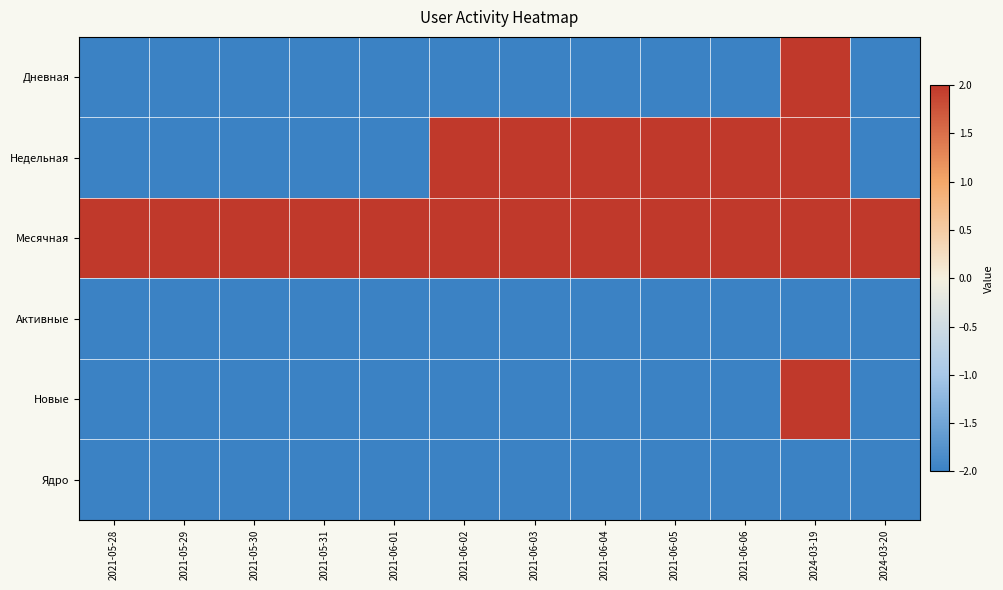

Which label corresponds to the largest value in the chart?

2024-03-19